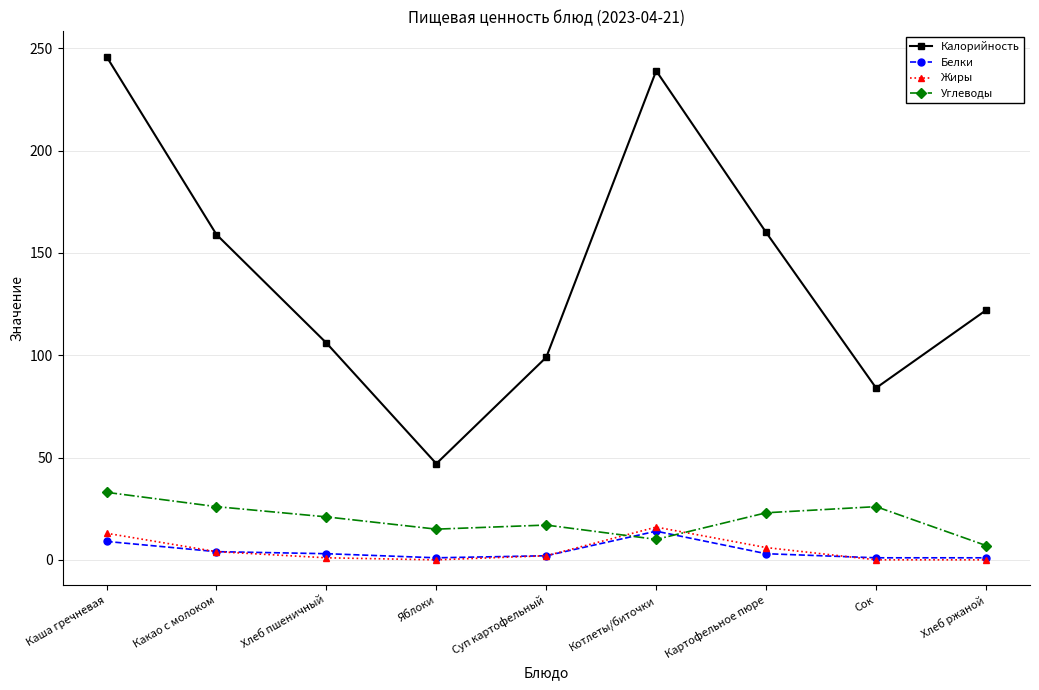

The Калорийность series shows 106 at Хлеб пшеничный. True or false?

True